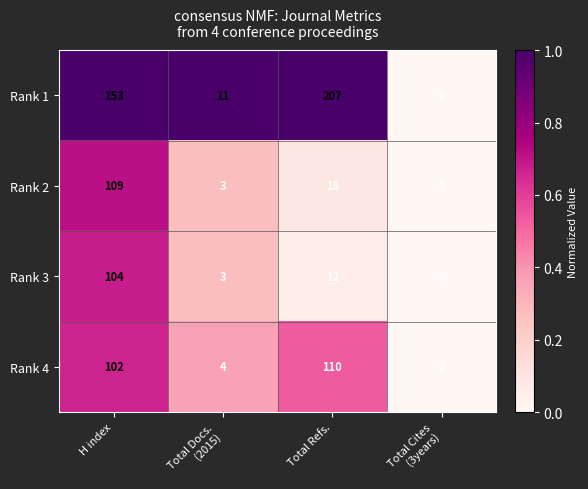

Reading left to right, list all the values displayed in this chart.

Rank 1: 153	11	207	0
Rank 2: 109	3	18	0
Rank 3: 104	3	12	0
Rank 4: 102	4	110	0